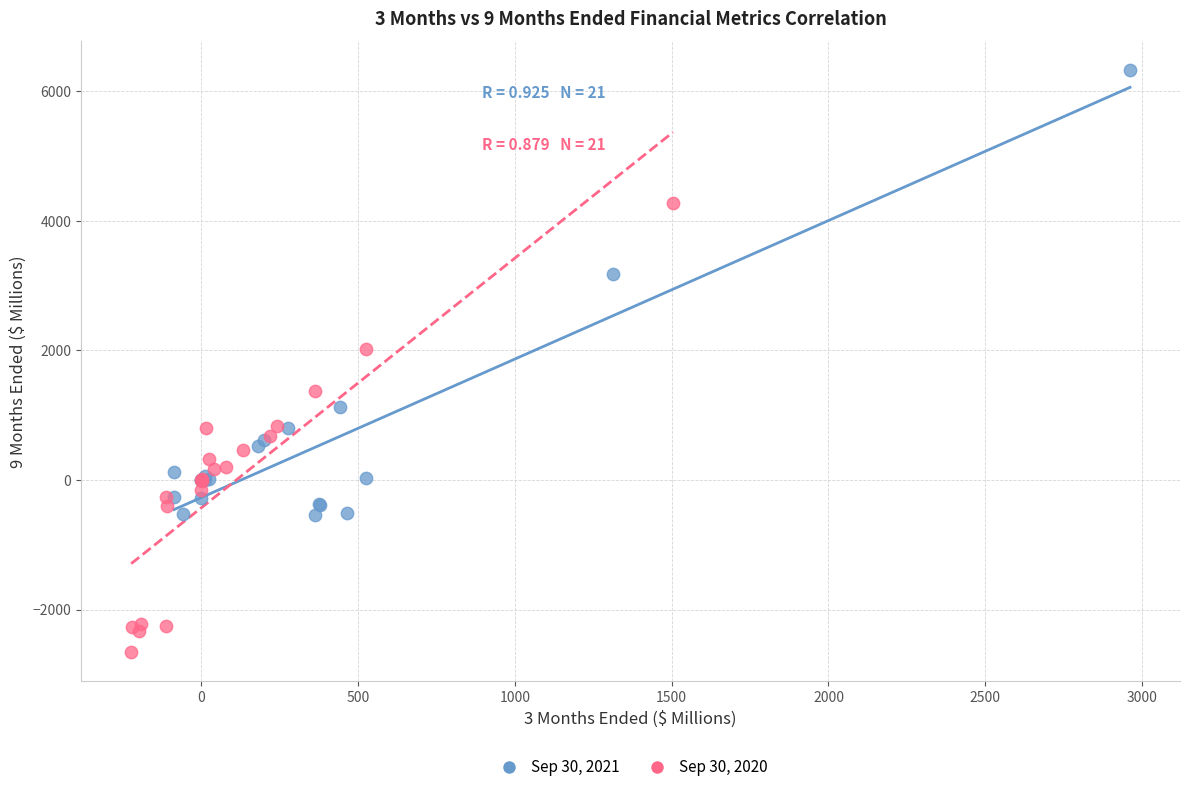

What are all the series names shown in the legend?

Sep 30, 2021, Sep 30, 2020